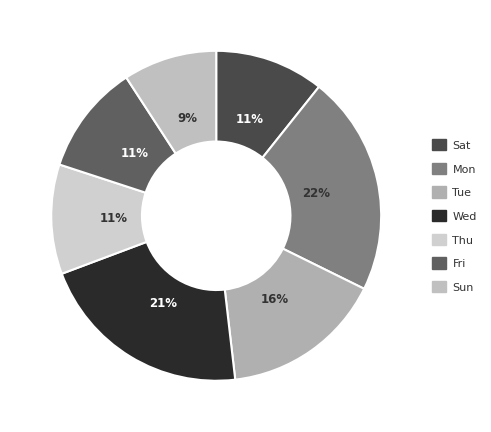

Does any single category account for the majority?

No